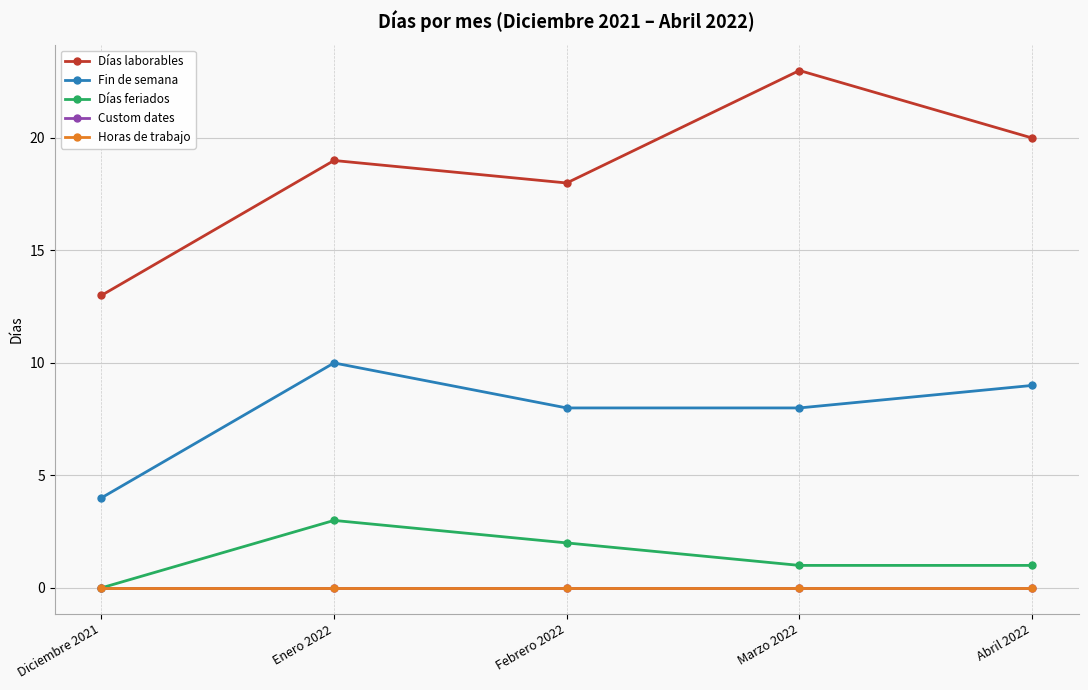

At Febrero 2022, list the series in order from largest to smallest.

Días laborables, Fin de semana, Días feriados, Custom dates, Horas de trabajo